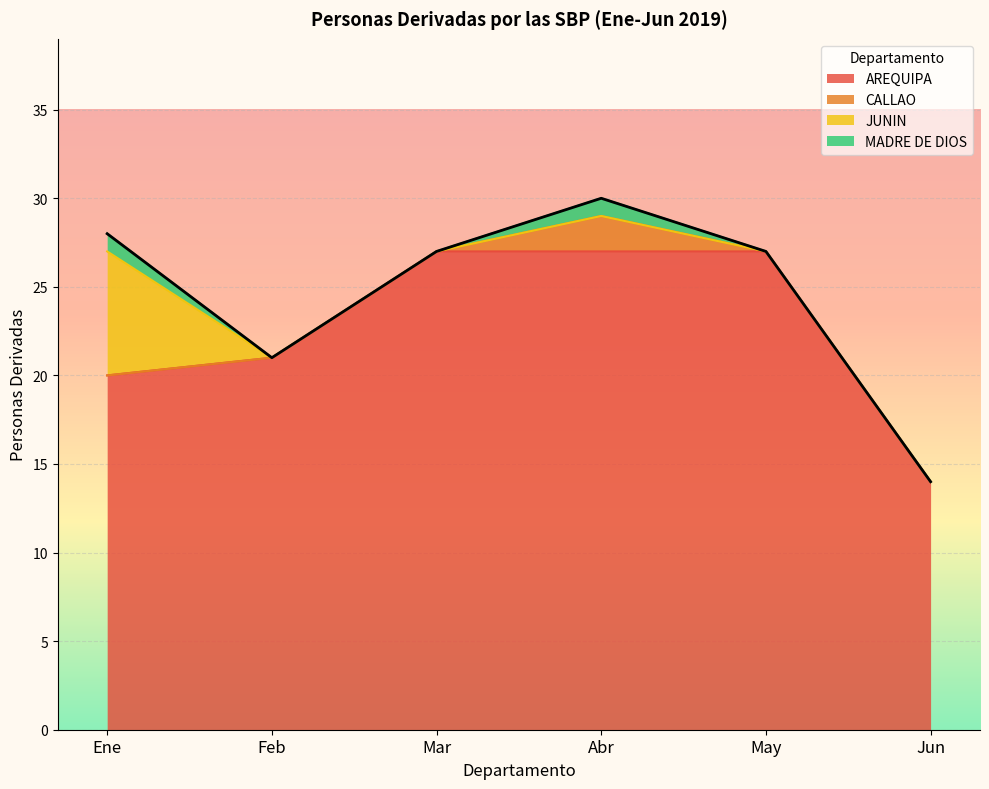

True or false: May and Jun intersect in this chart.

False